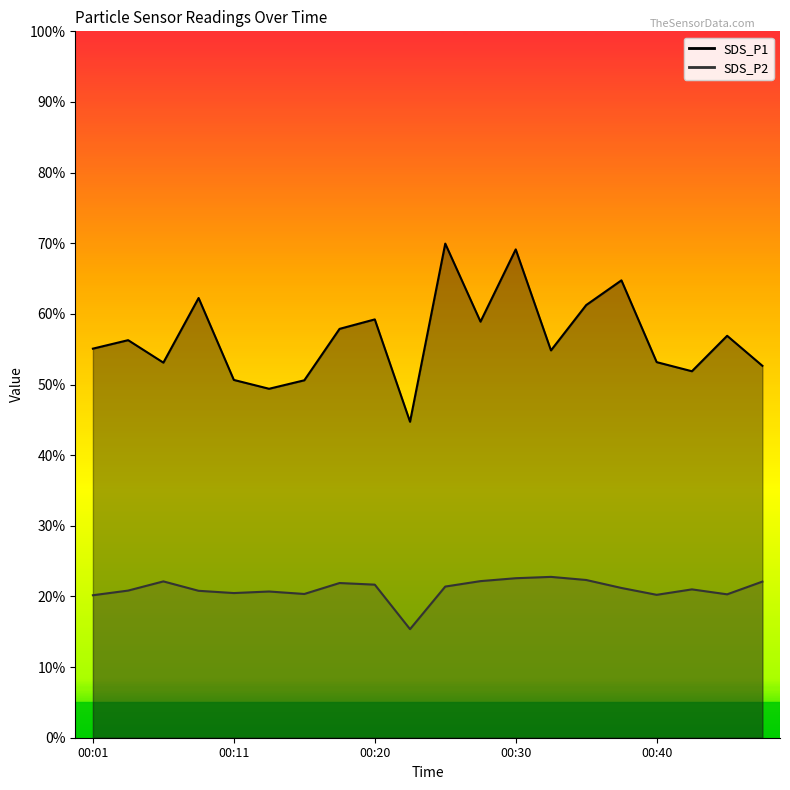

Which series has the widest spread of values?

SDS_P1